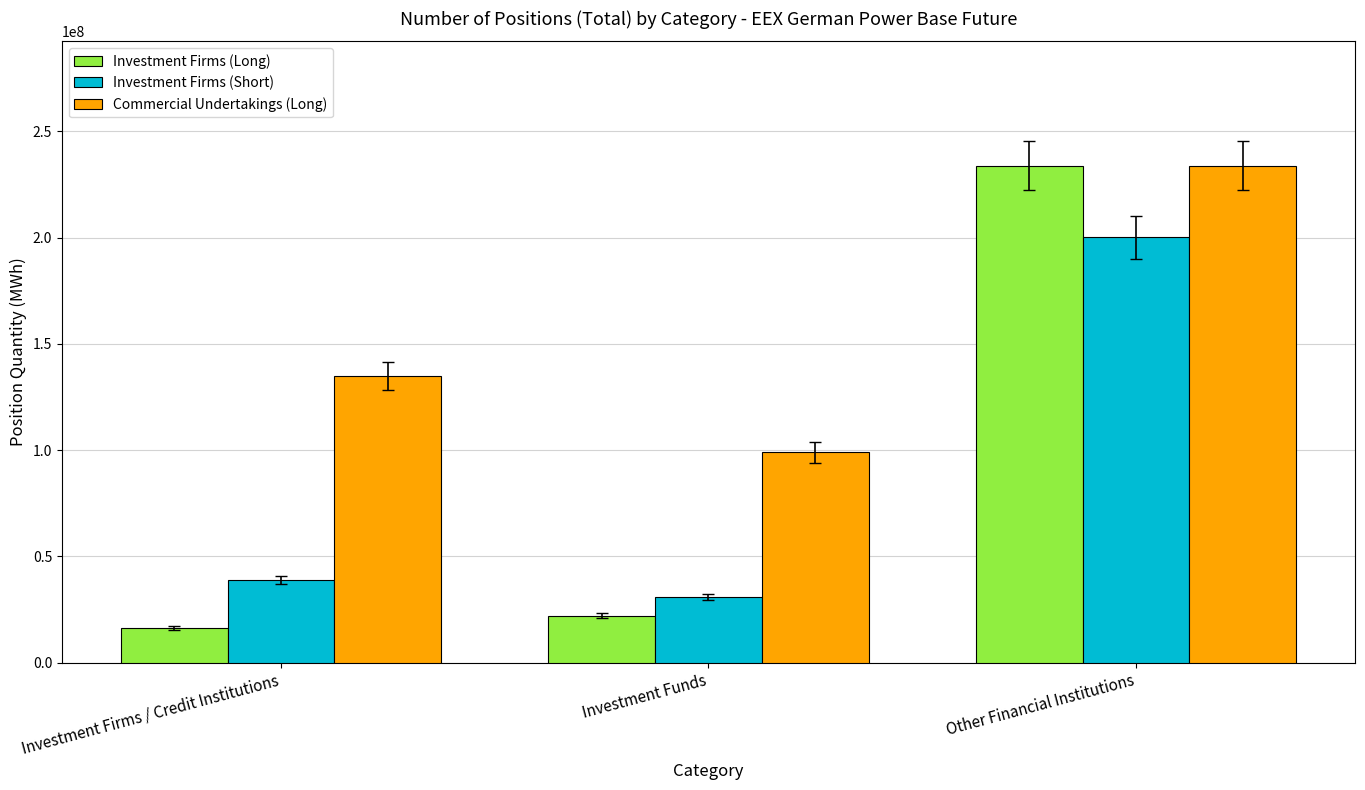

How many values in the Commercial Undertakings (Long) series exceed 134830340?

2